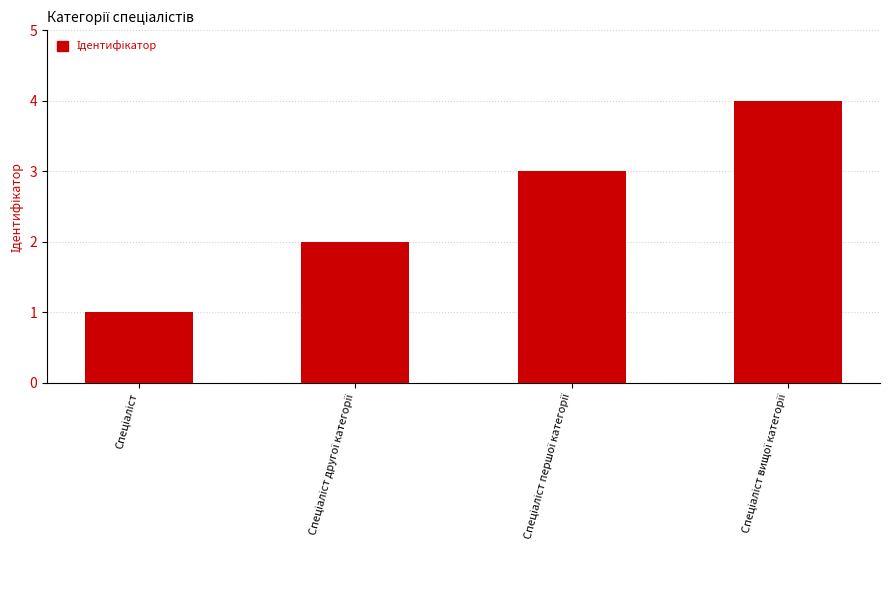

What is the difference between the maximum and minimum values?

3